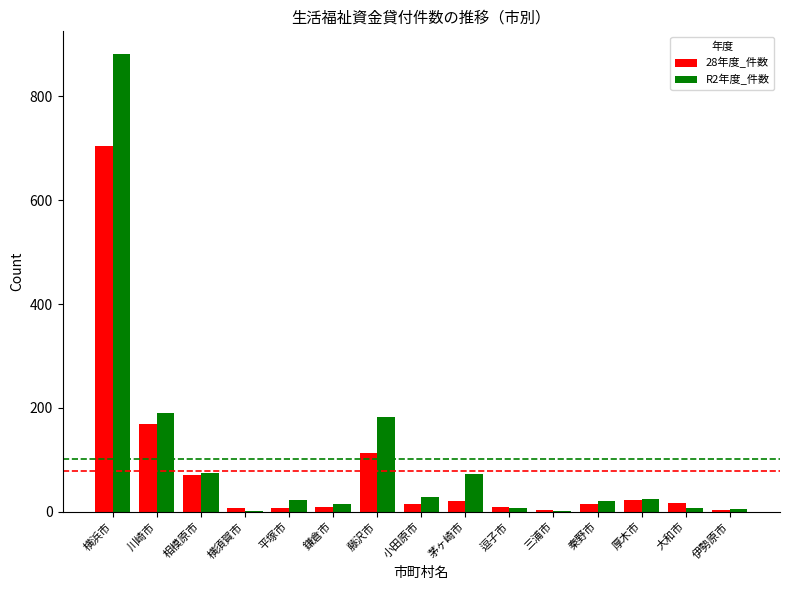

Which category has the highest value across all series?

横浜市